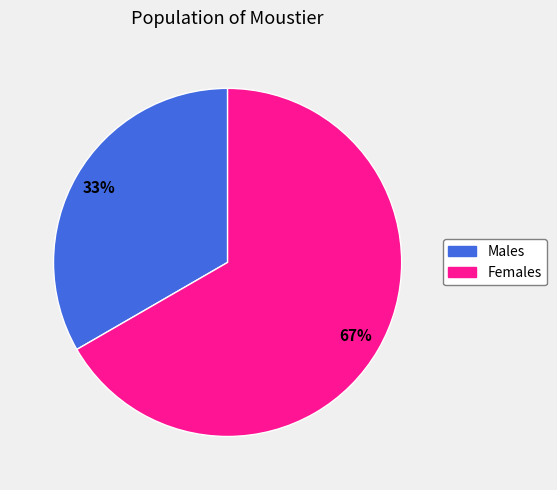

Is there any slice that represents more than half of the pie?

Yes